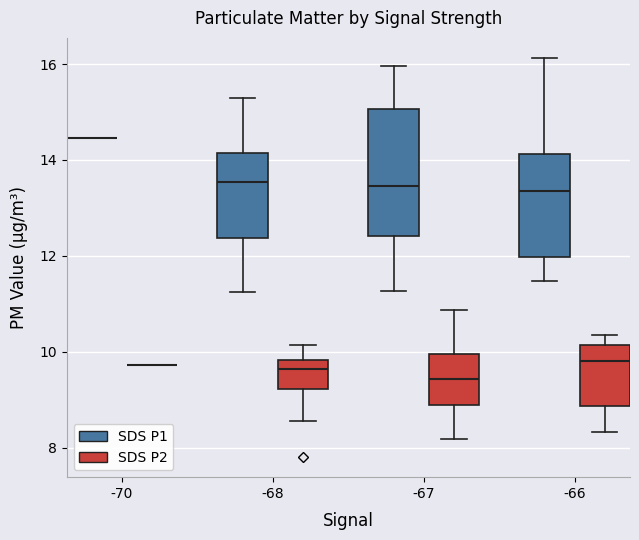

Reading left to right, read every box against the y-axis: the position of its median line, the range the box covers, and the ends of its whiskers. The values are not printed on the chart, so give them approximately, as read against the axis.

-70 (SDS P1): box collapsed to a line at 14.4, whiskers 14.4 to 14.4
-70 (SDS P2): box collapsed to a line at 9.8, whiskers 9.8 to 9.8
-68 (SDS P1): median 13.6, box 12.4 to 14.2, whiskers 11.2 to 15.4
-68 (SDS P2): median 9.6, box 9.2 to 9.8, whiskers 8.6 to 10.2
-67 (SDS P1): median 13.4, box 12.4 to 15.0, whiskers 11.2 to 16.0
-67 (SDS P2): median 9.4, box 8.8 to 10.0, whiskers 8.2 to 10.8
-66 (SDS P1): median 13.4, box 12.0 to 14.2, whiskers 11.4 to 16.2
-66 (SDS P2): median 9.8, box 8.8 to 10.2, whiskers 8.4 to 10.4